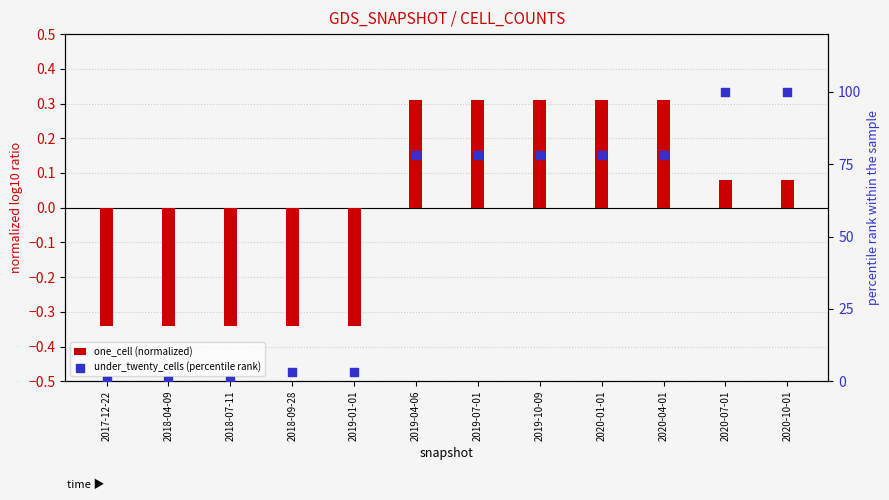

Is the value of under_twenty_cells (percentile rank) at 2018-04-09 greater than the value of one_cell (normalized) at 2020-10-01?

No